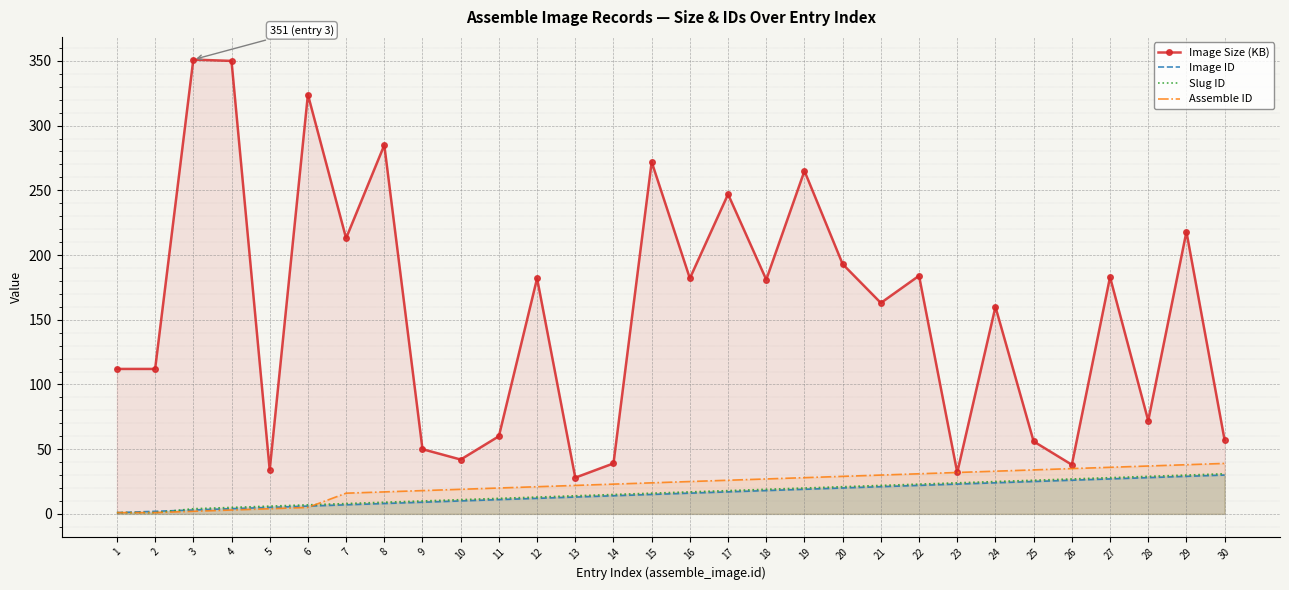

What are all the series names shown in the legend?

Image Size (KB), Image ID, Slug ID, Assemble ID